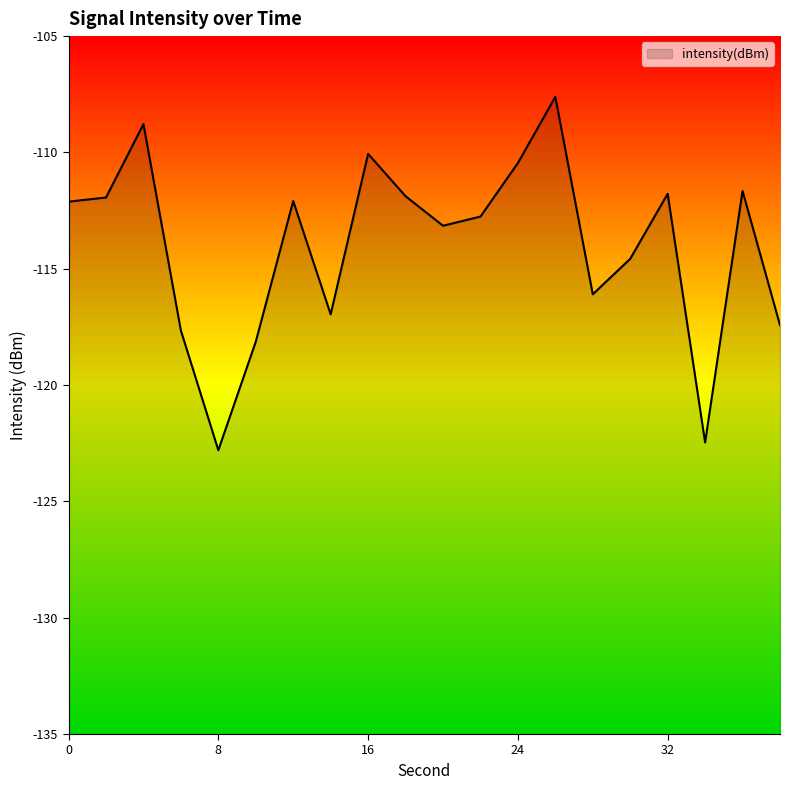

Which label corresponds to the smallest value in the chart?

8